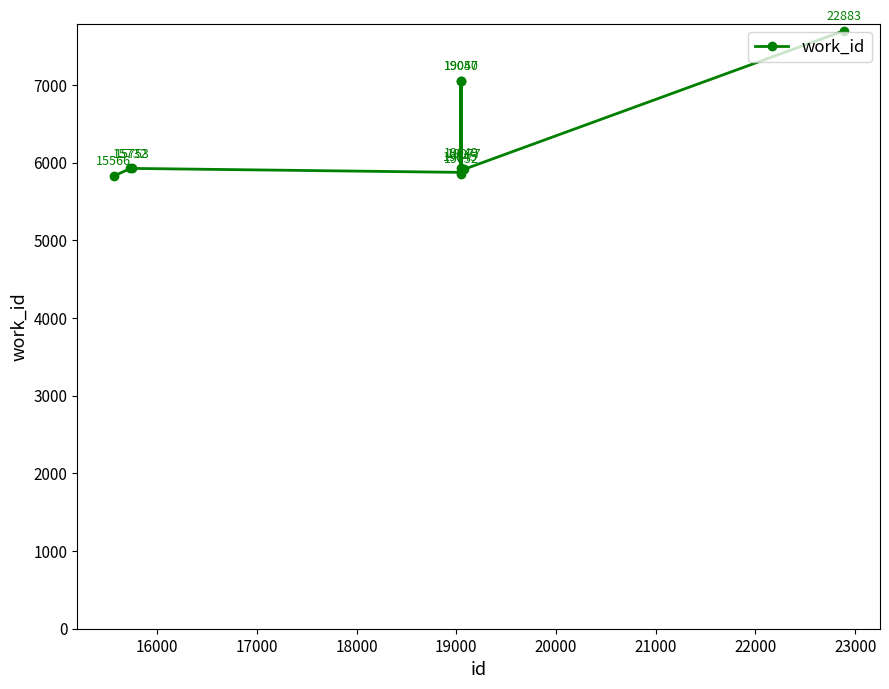

How many data points does each series have?

10